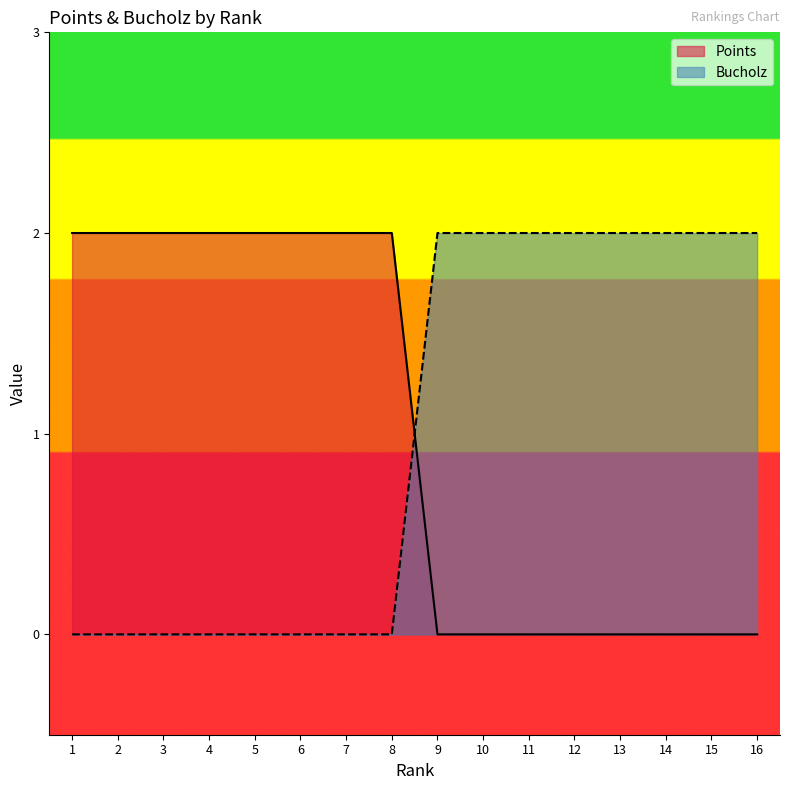

How many data points in Bucholz are less than 2?

8